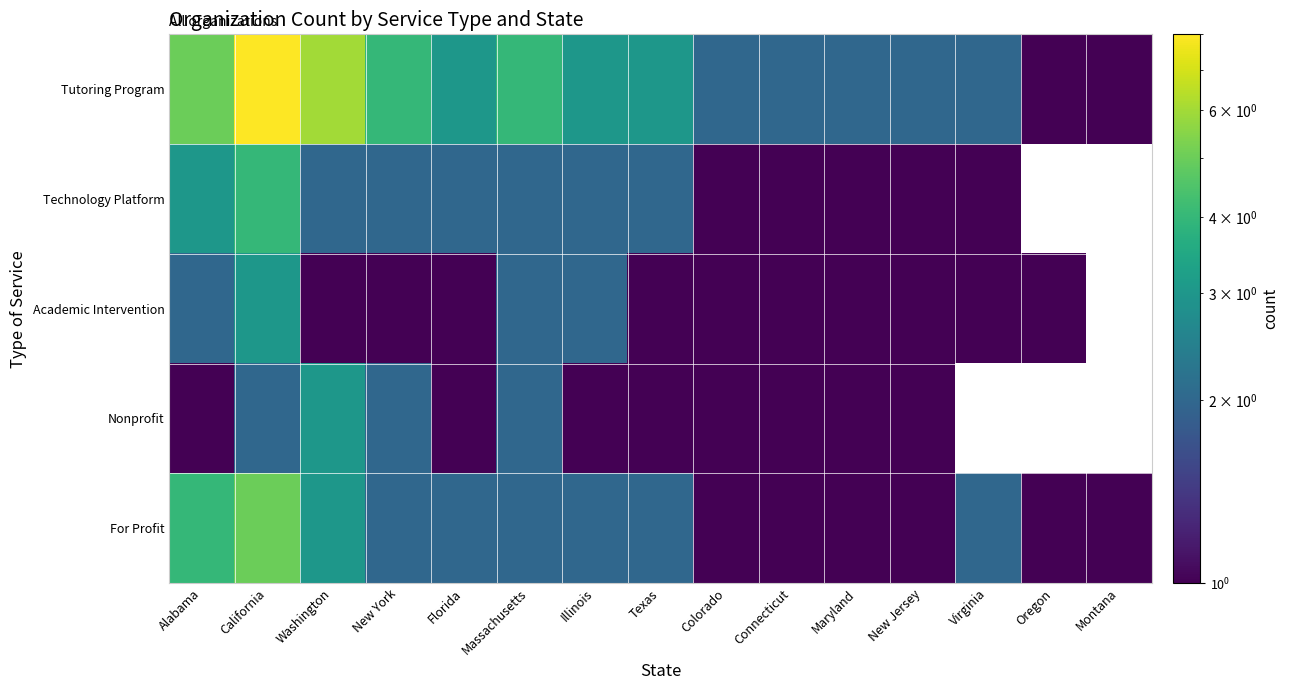

Is it true that Tutoring Program equals 3.0 at Illinois?

True